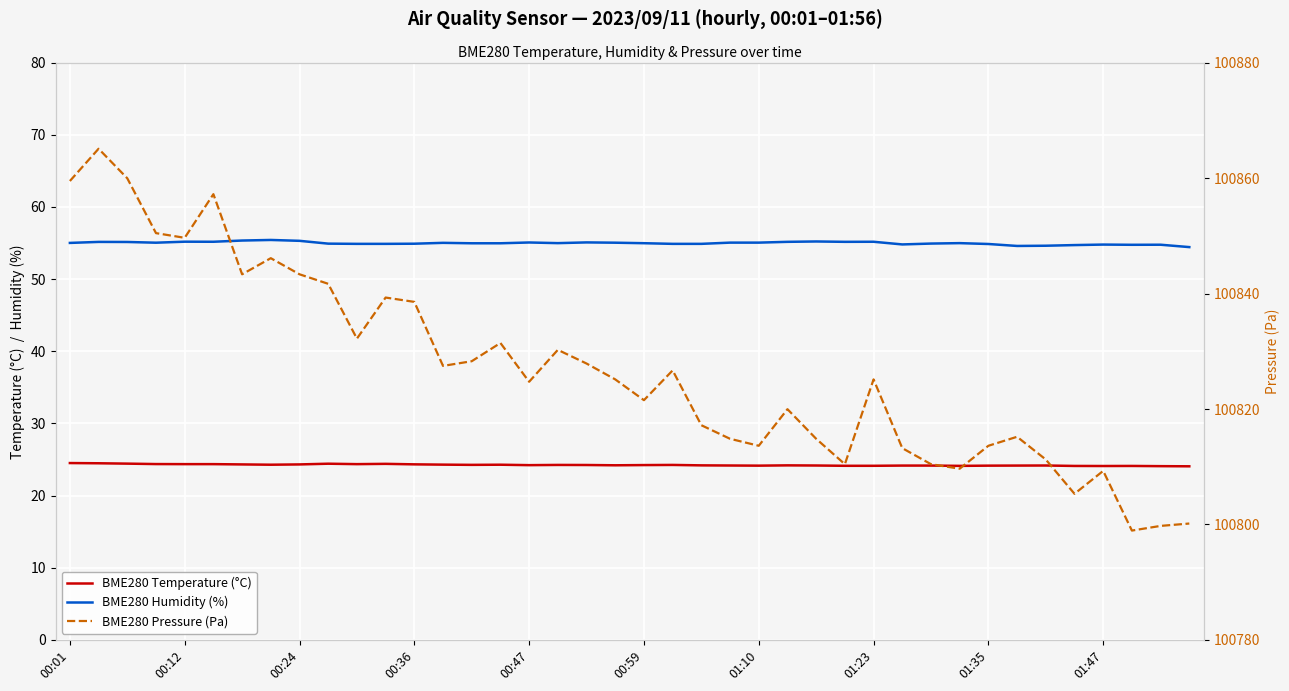

The BME280 Humidity (%) series shows 54.8 at 01:47. True or false?

True